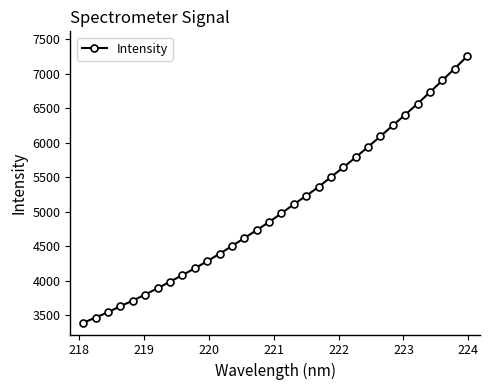

What is the average value?

5058.7